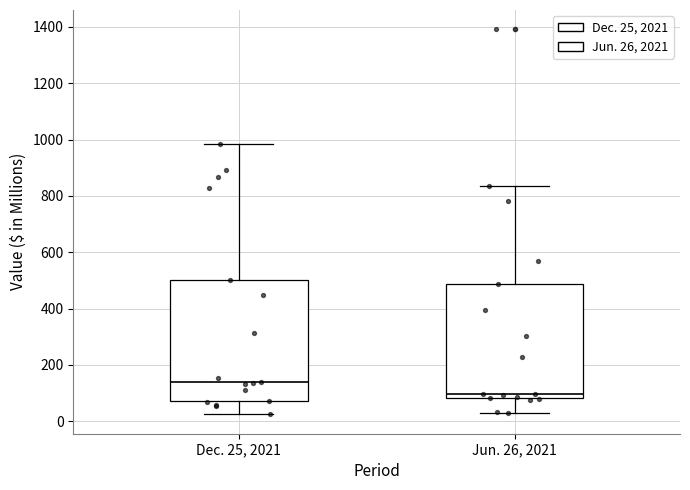

Where is the upper edge of the box for Jun. 26, 2021 on the y-axis? The values are not printed on the chart, so give them approximately, as read against the axis.

480